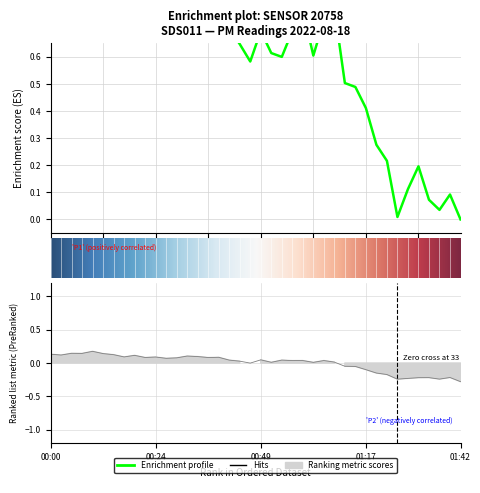

What is the label of the 27th point from the left?

26